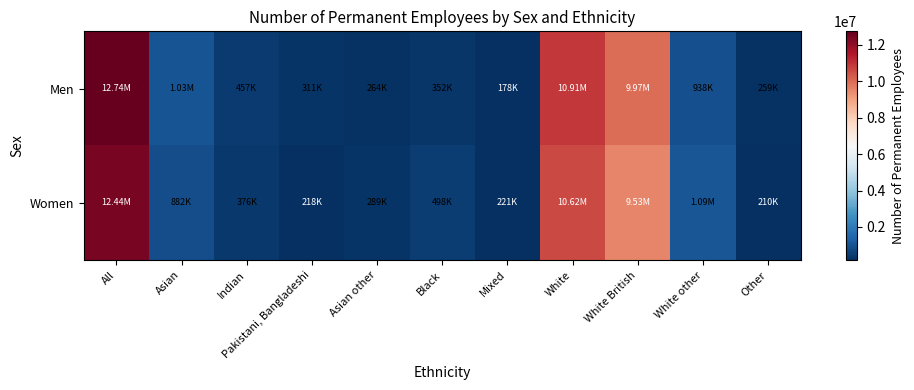

Reading left to right, list all the values displayed in this chart.

Men: All=12738700	Asian=1031900	Indian=457200	Pakistani, Bangladeshi=310900	Asian other=263800	Black=352000	Mixed=177800	White=10911100	White British=9973300	White other=937800	Other=258700
Women: All=12442000	Asian=882000	Indian=375700	Pakistani, Bangladeshi=217500	Asian other=288800	Black=498300	Mixed=220700	White=10624600	White British=9529700	White other=1094900	Other=210100